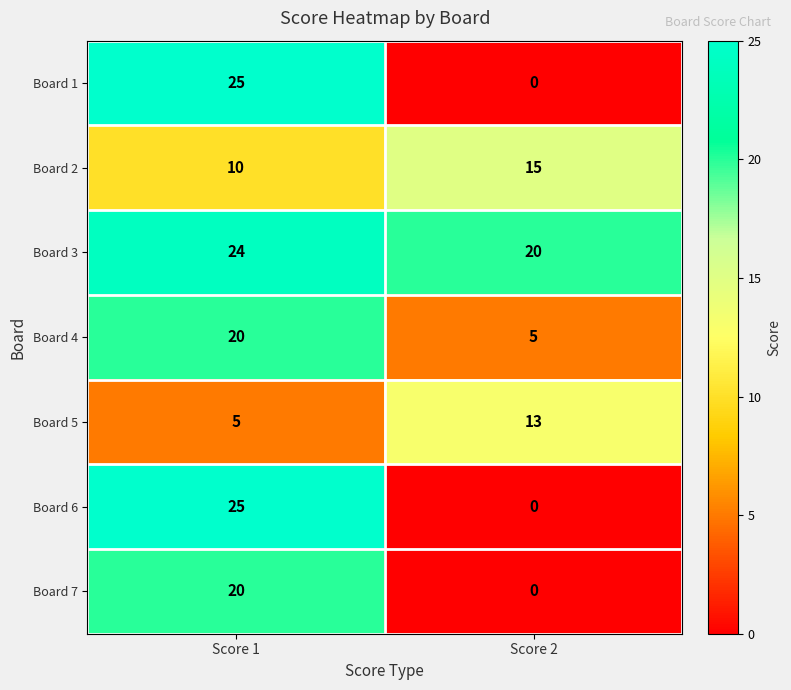

Which category has the highest value across all series?

Score 1